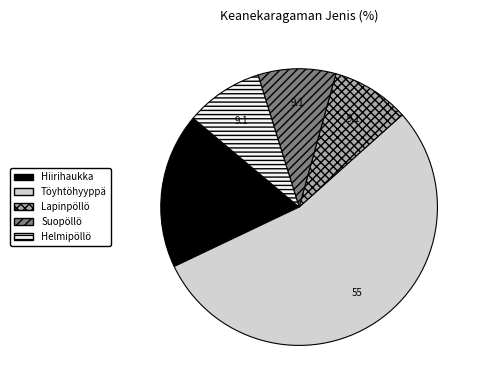

Is the sum of Suopöllö and Hiirihaukka greater than half?

No